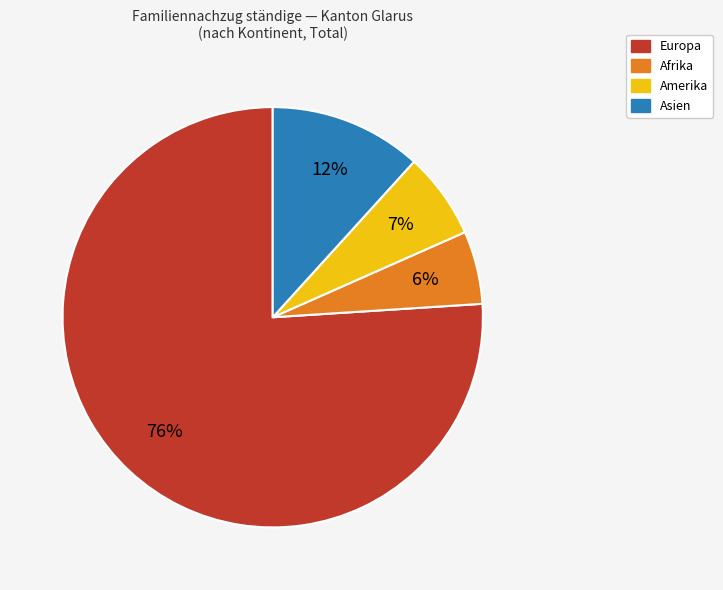

Which category has the biggest portion of the pie?

Europa